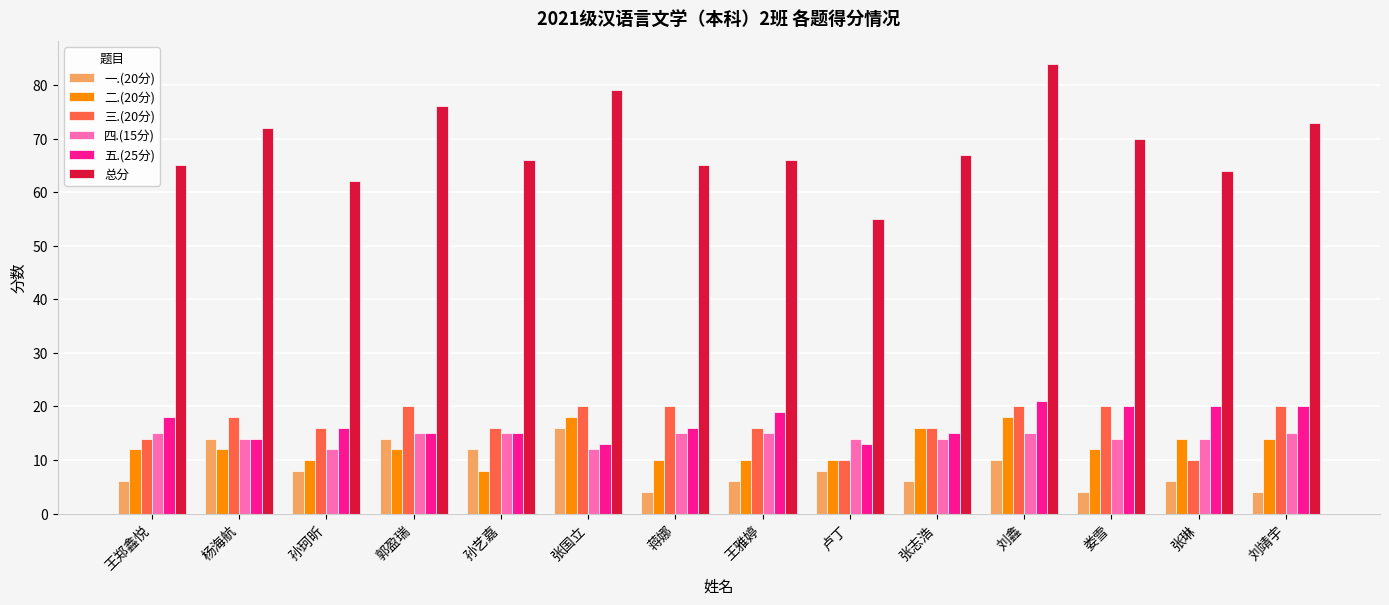

True or false: 一.(20分) has a value of 9 at 王郑鑫悦.

False